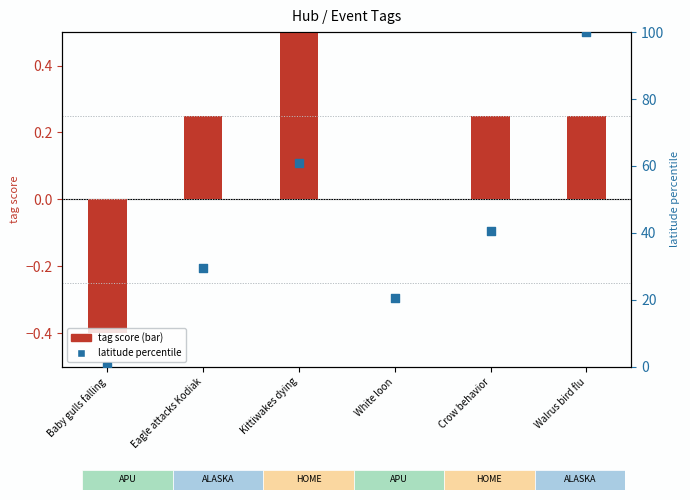

Which series has the largest total across all categories?

latitude percentile